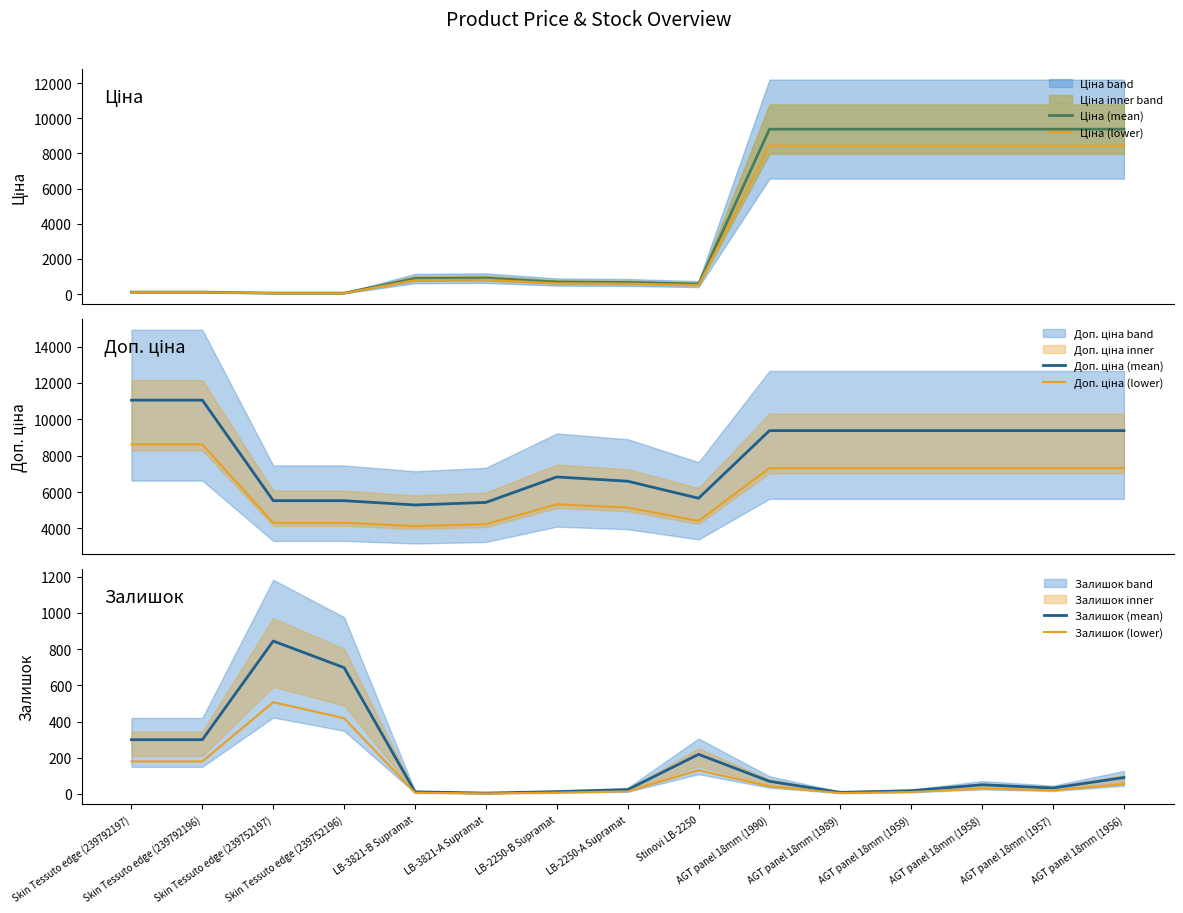

What is the value of the Залишок (mean) point at the 8th from the left?

24.0